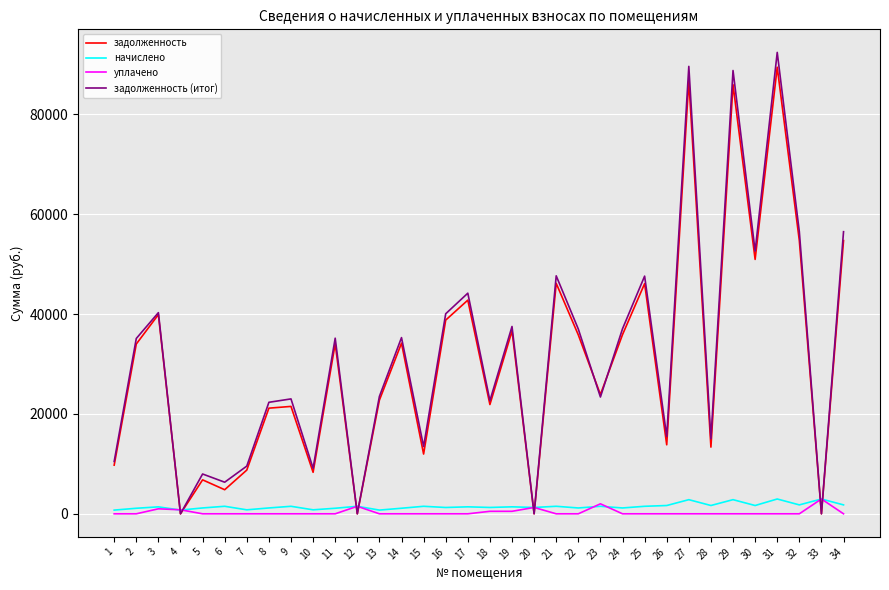

True or false: уплачено has a value of 0.0 at 10.

True